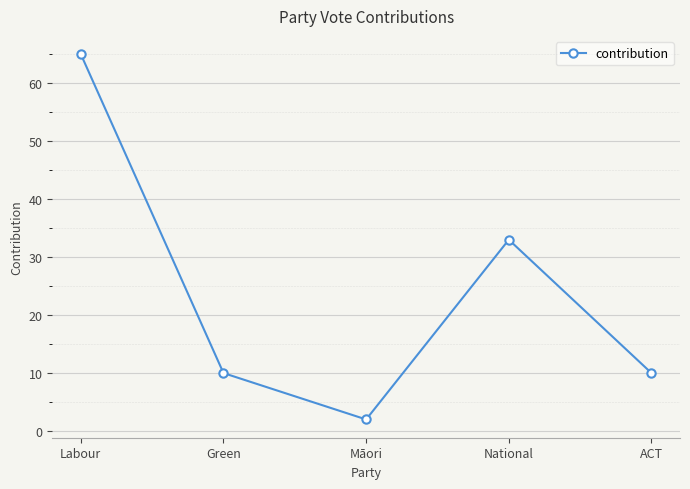

How many distinct data groups are displayed?

1